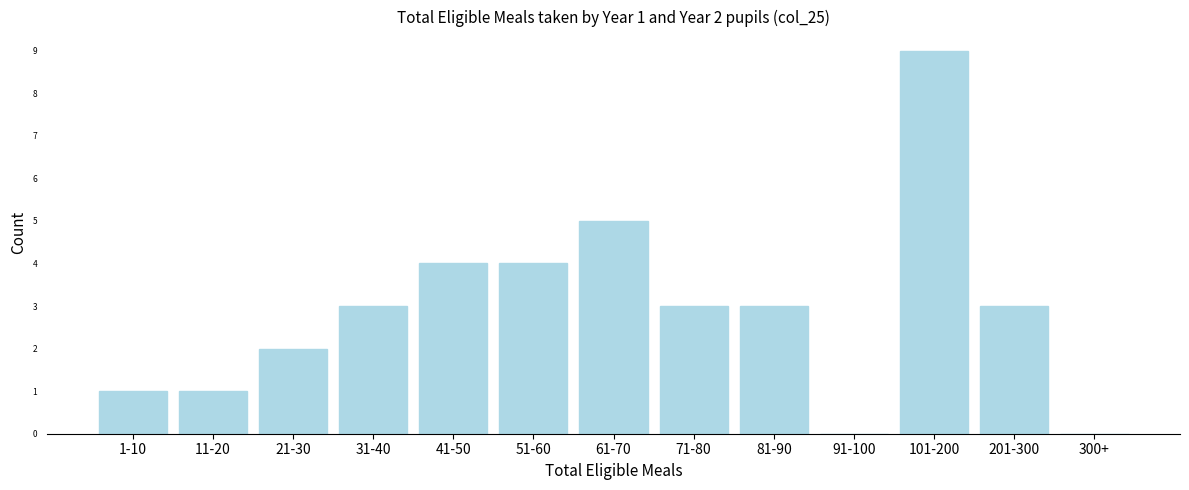

Reading right to left, what are all the values shown in this chart?

300+=0	201-300=3	101-200=9	91-100=0	81-90=3	71-80=3	61-70=5	51-60=4	41-50=4	31-40=3	21-30=2	11-20=1	1-10=1